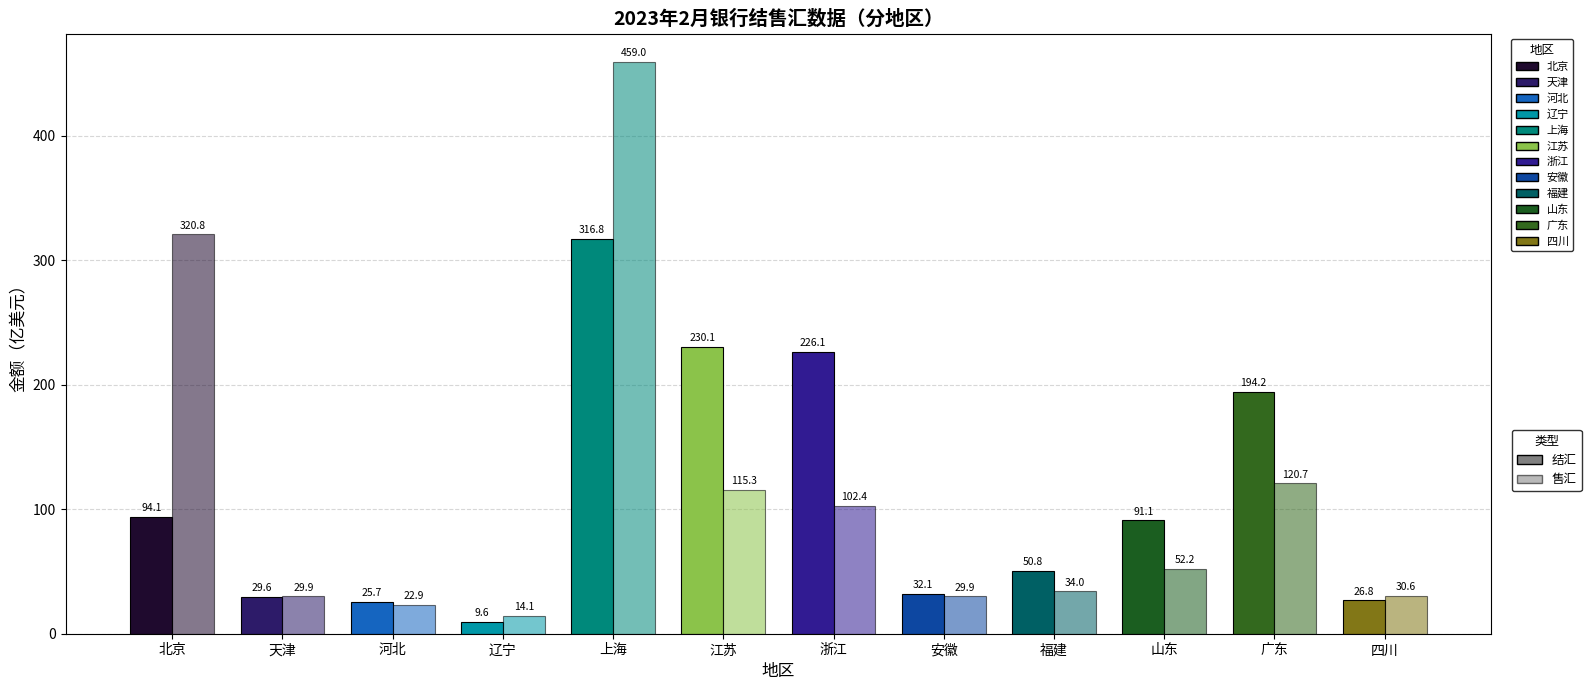

Which series has the largest total across all categories?

上海